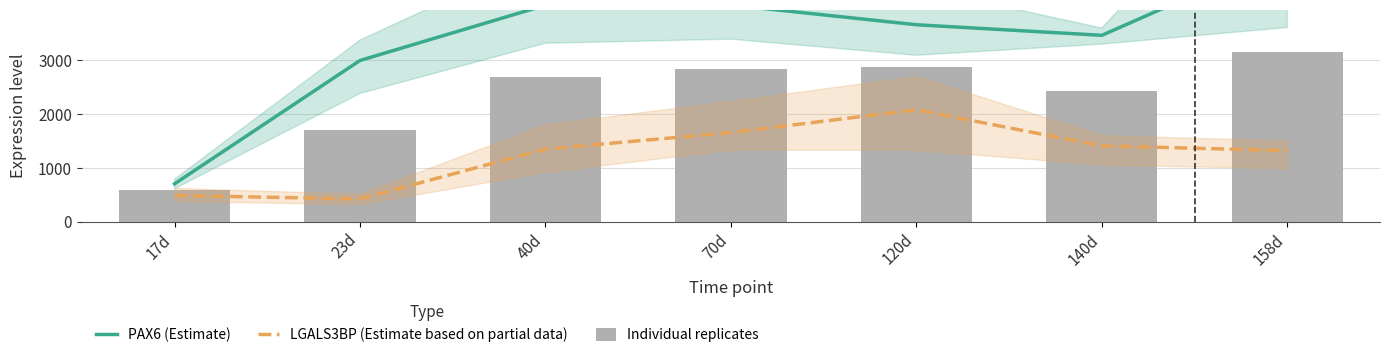

At which label does PAX6 (Estimate) first exceed 3660?

40d